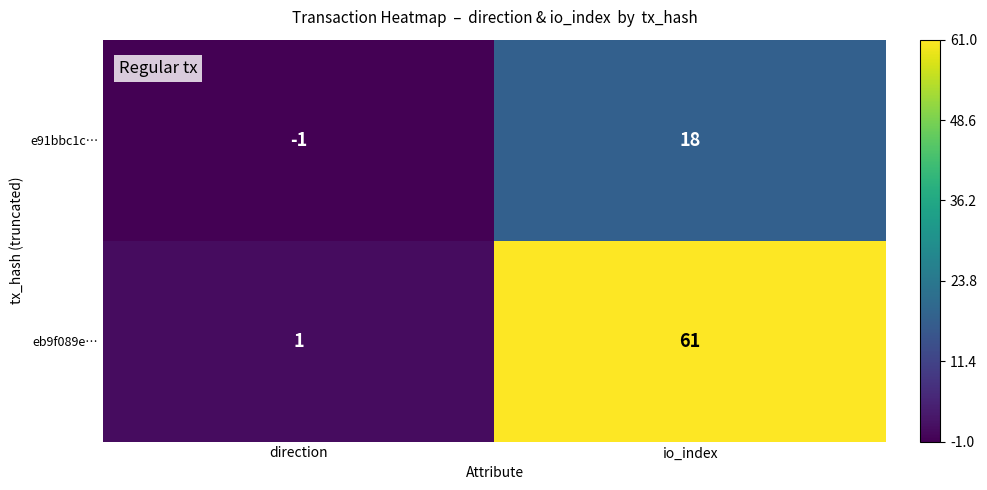

Which label corresponds to the largest value in the chart?

io_index